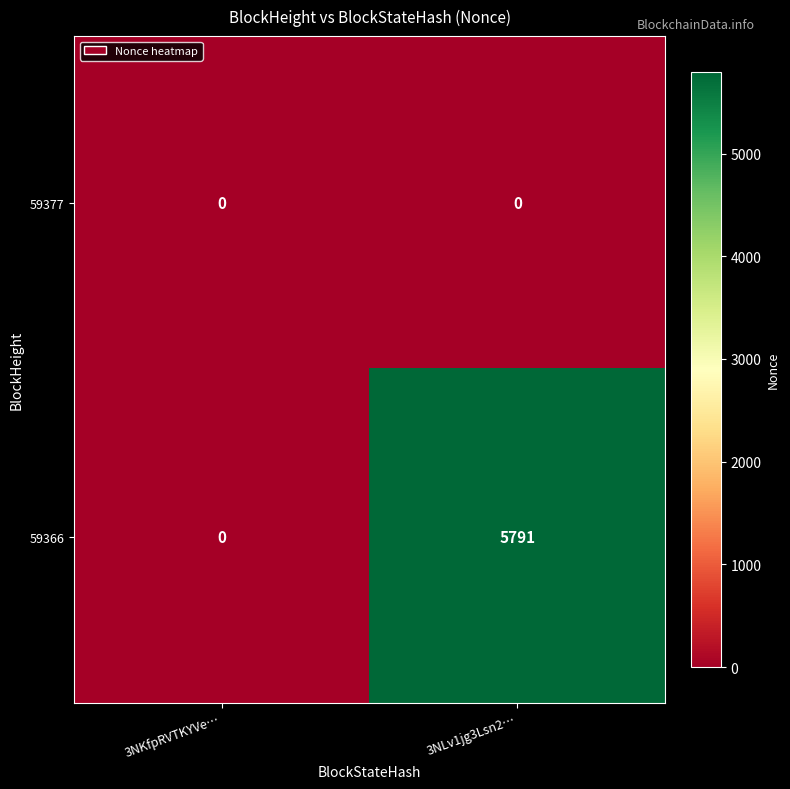

What is the spread (max minus min) of values at 3NLv1jg3Lsn2…?

5791